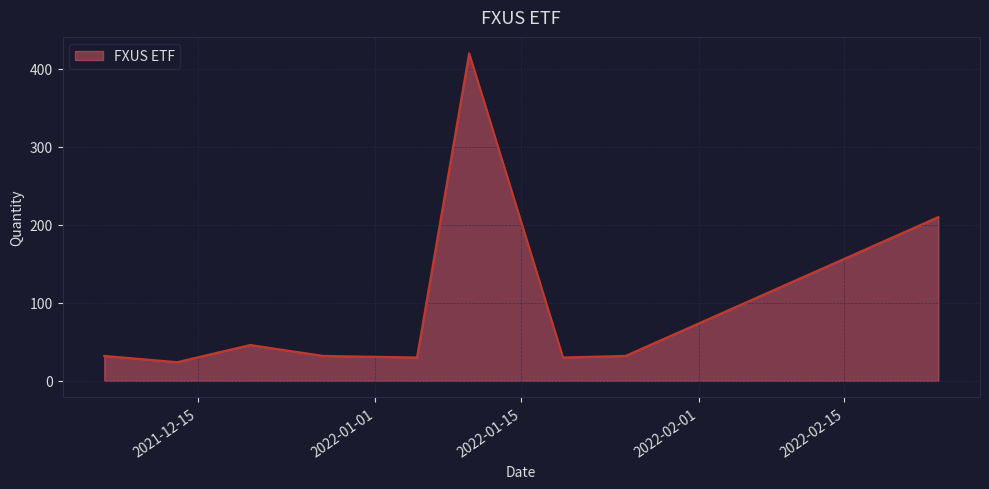

What is the difference between the maximum and minimum values?

396